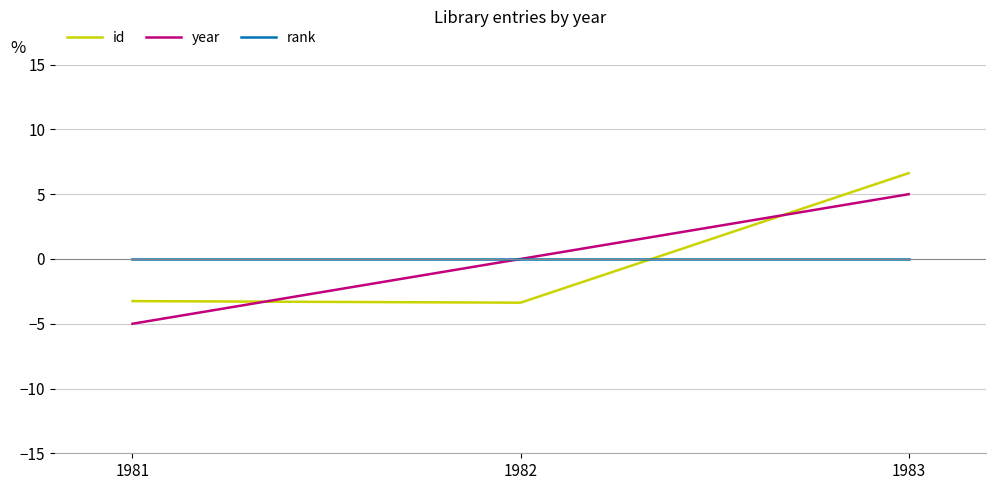

The rank series shows 0.0 at 1981. True or false?

True